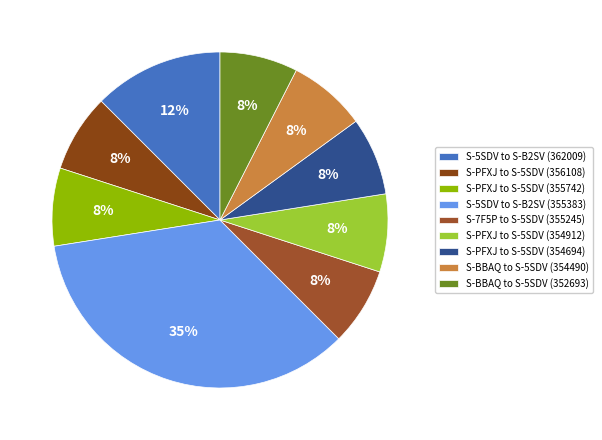

Does any single category account for the majority?

No